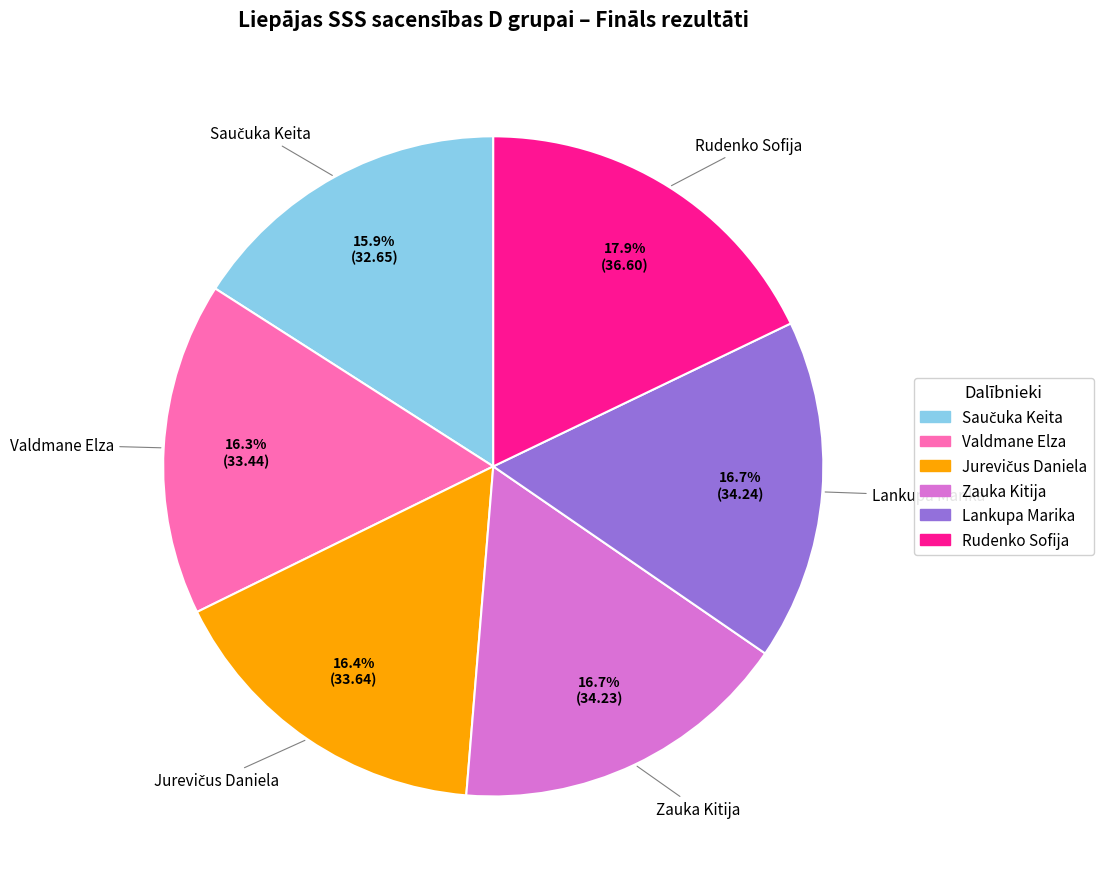

Count the number of slices in the pie.

6